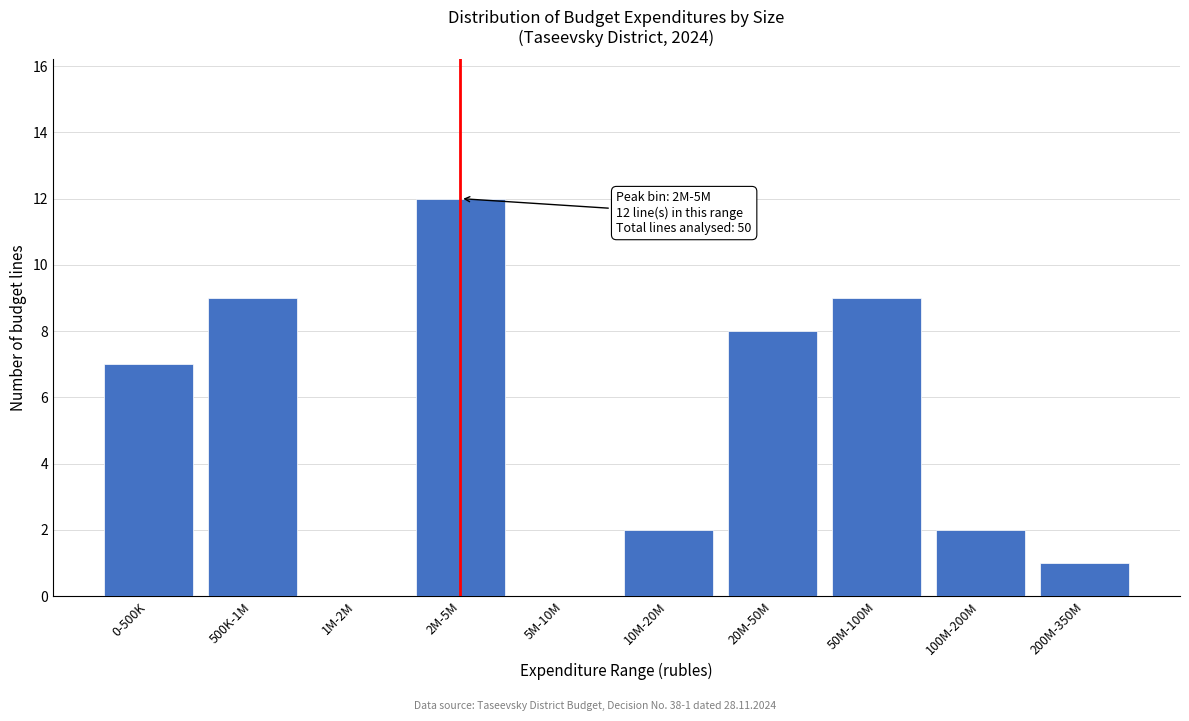

Reading left to right, extract all data points from this chart.

0-500K=7	500K-1M=9	1M-2M=0	2M-5M=12	5M-10M=0	10M-20M=2	20M-50M=8	50M-100M=9	100M-200M=2	200M-350M=1